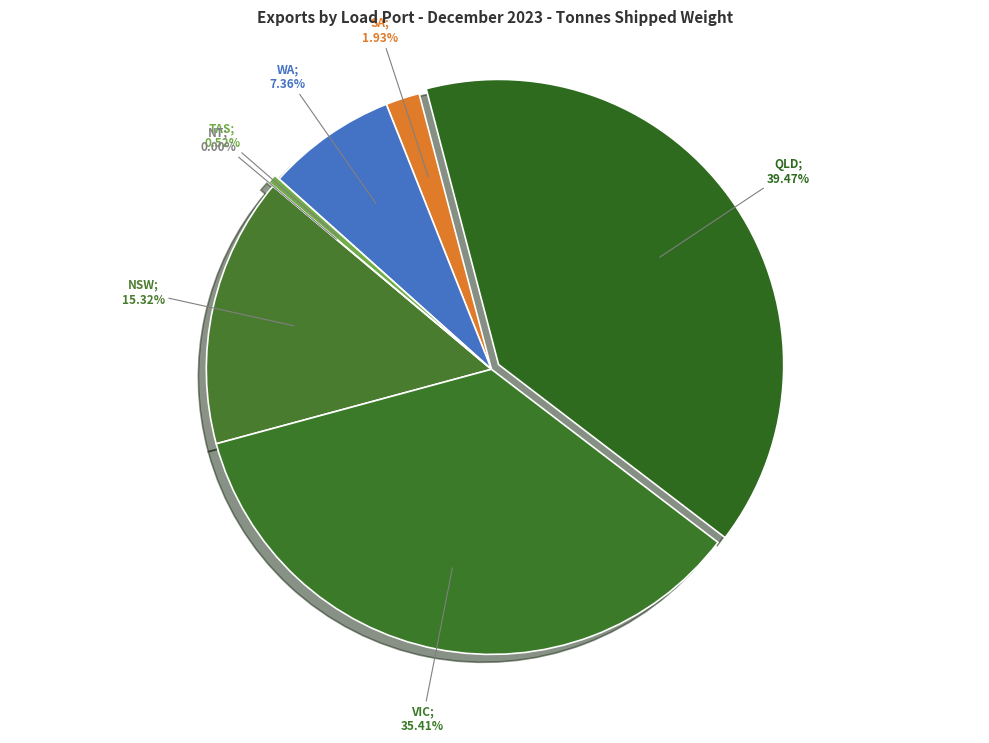

To the nearest percent, what percentage of the pie is WA?

7%